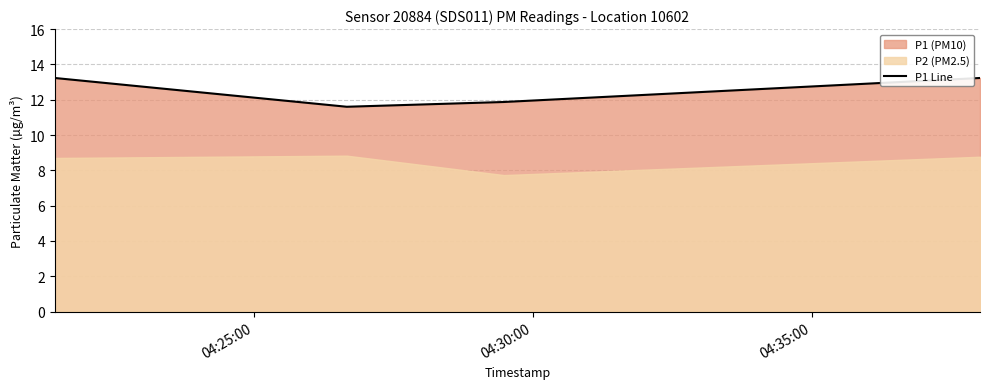

In P1 Line, how many points are lower than both neighbors (excluding endpoints)?

1